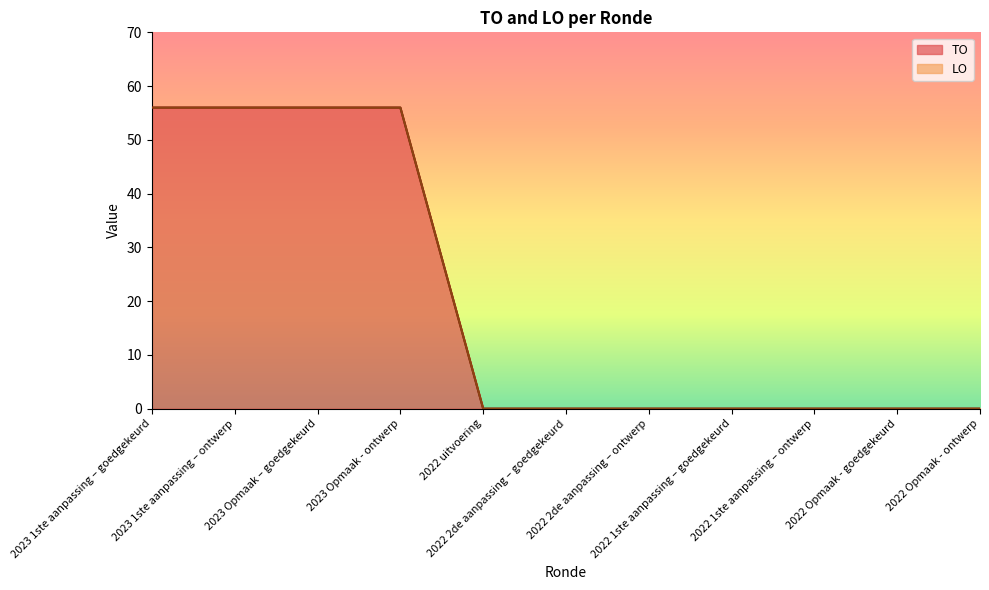

Reading right to left, transcribe all the data shown in this chart.

0	0	0	0	0	0	0	56	56	56	56